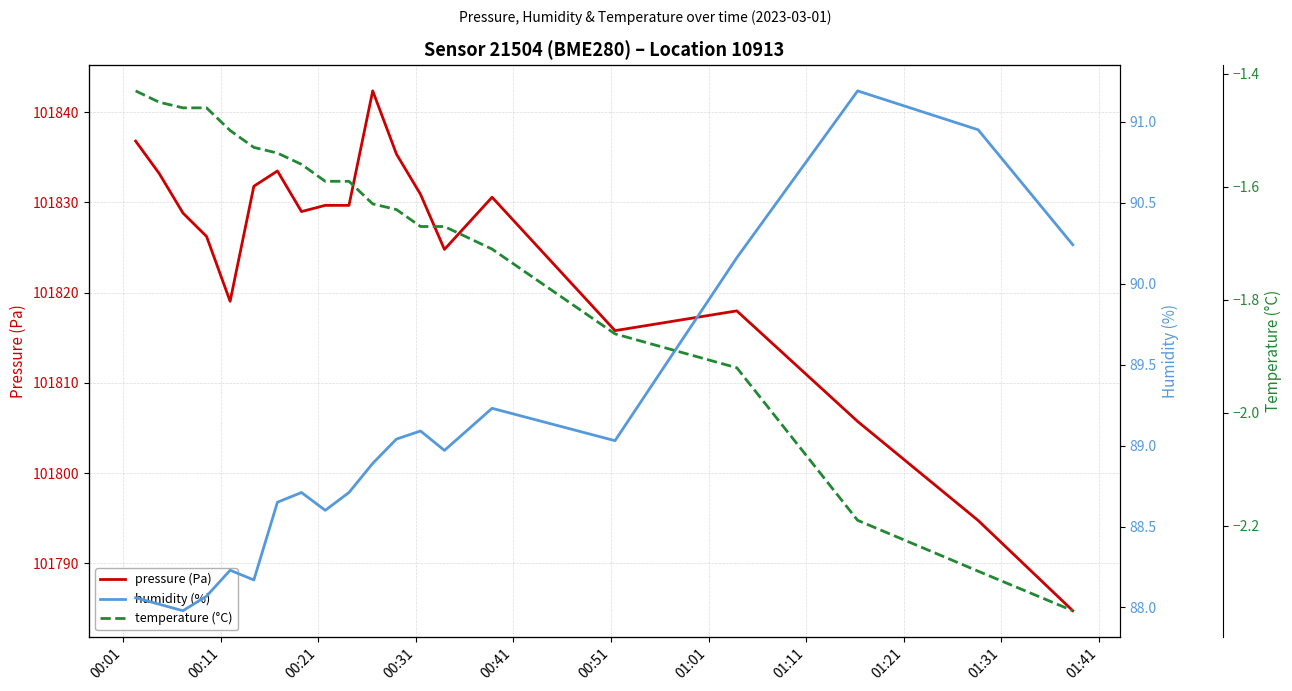

What is the highest value of the pressure (Pa) series?

101842.3